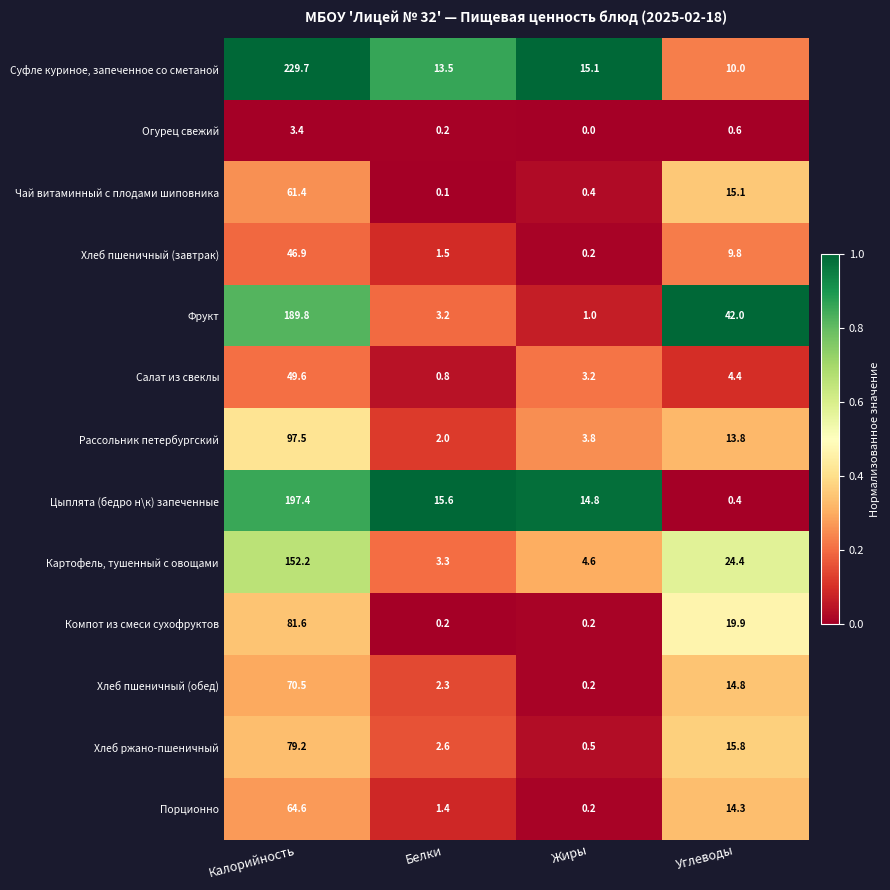

Which series changed the most between Белки and Жиры?

Салат из свеклы